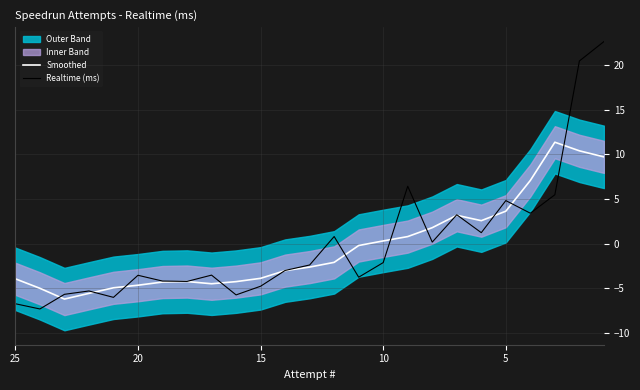

What is the highest value of the Smoothed series?

11.4